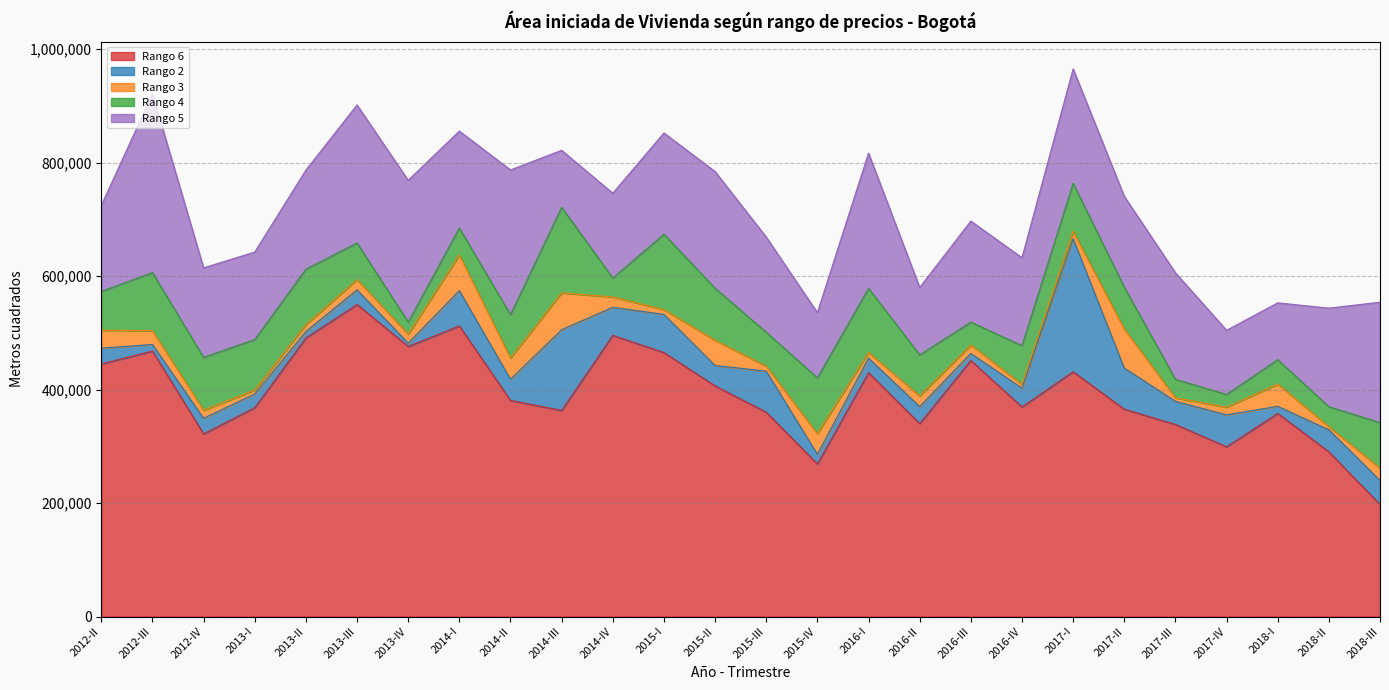

How many lines are shown in the chart?

5